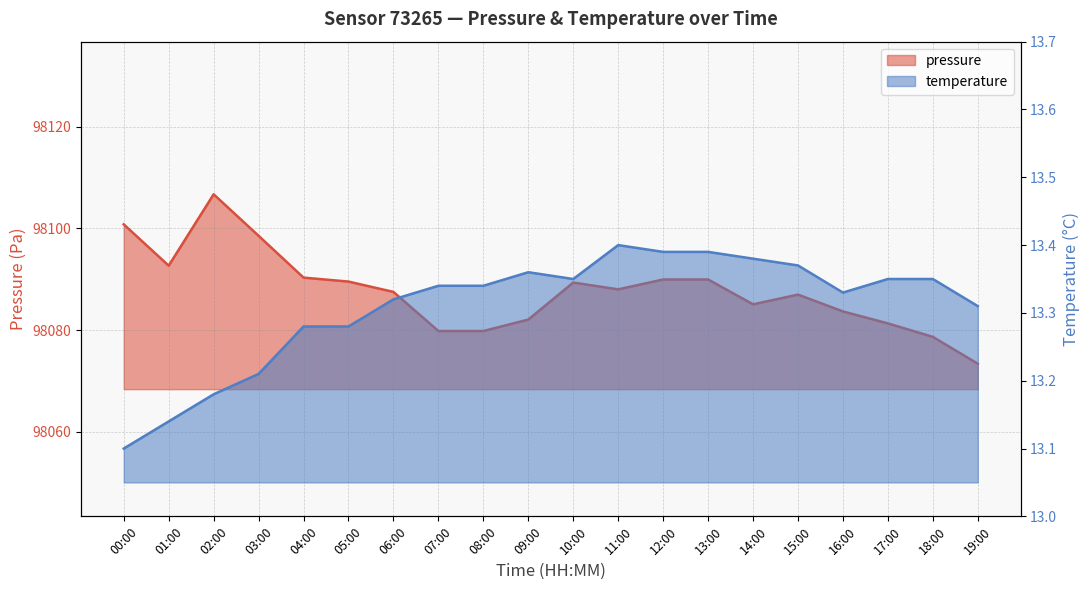

Which series has the largest total across all categories?

pressure